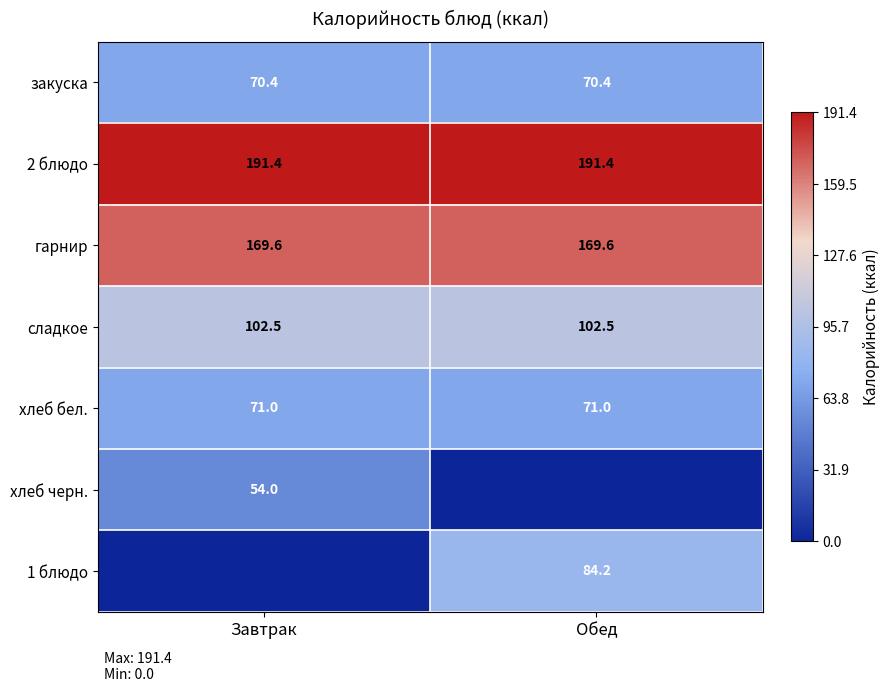

The хлеб бел. series shows 127.5 at Обед. True or false?

False